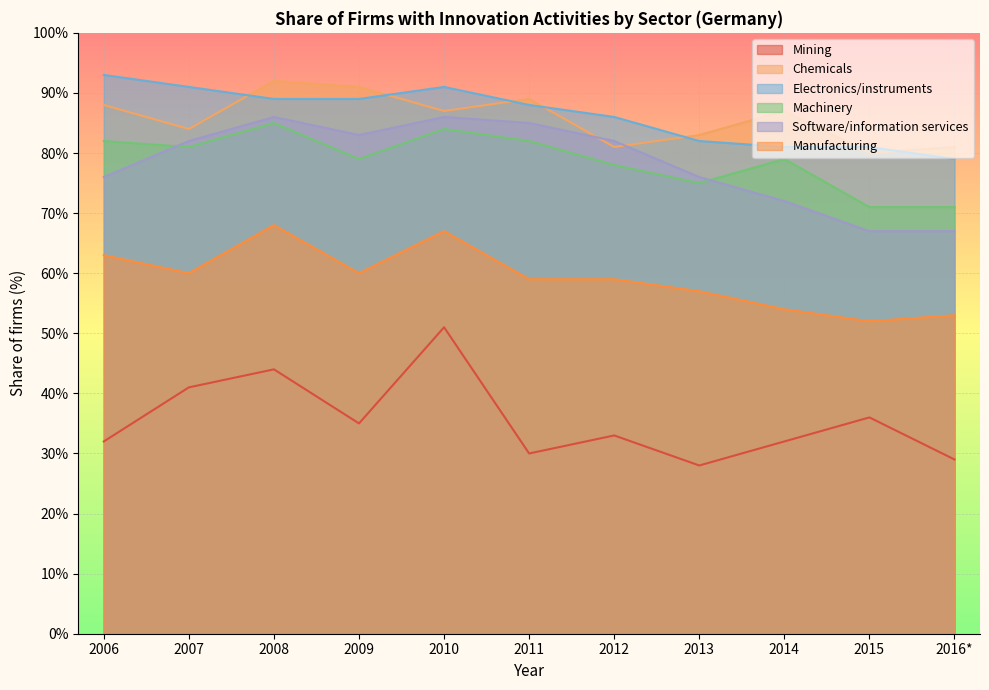

Rank the categories by Machinery value from lowest to highest.

2015, 2016*, 2013, 2012, 2009, 2014, 2007, 2006, 2011, 2010, 2008